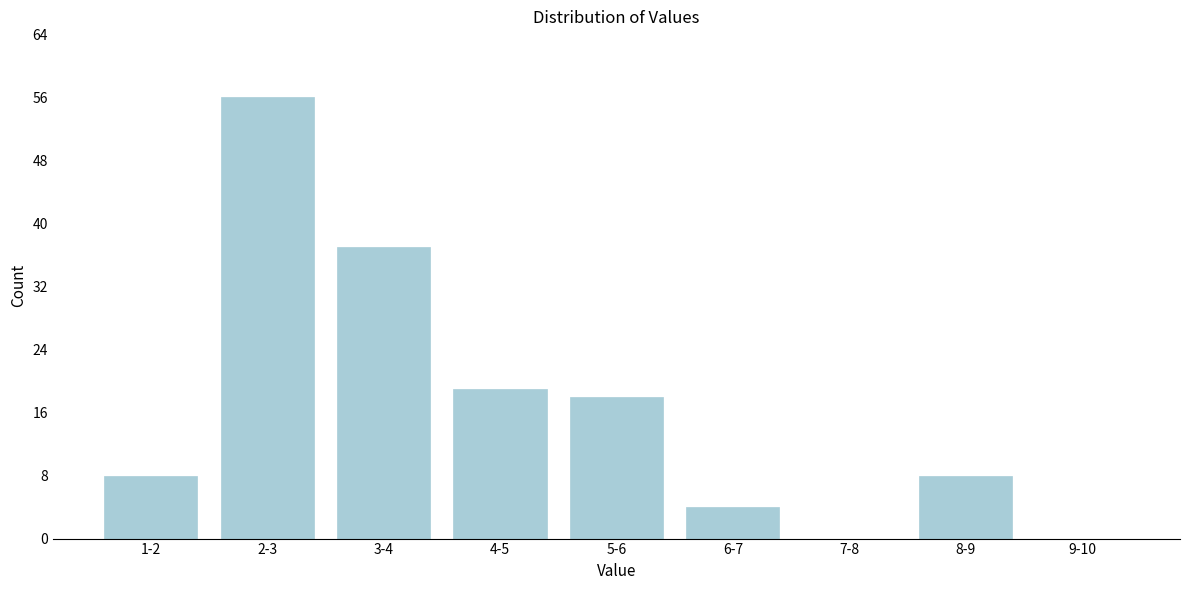

Reading left to right, extract all data points from this chart.

1-2=8	2-3=56	3-4=37	4-5=19	5-6=18	6-7=4	7-8=0	8-9=8	9-10=0